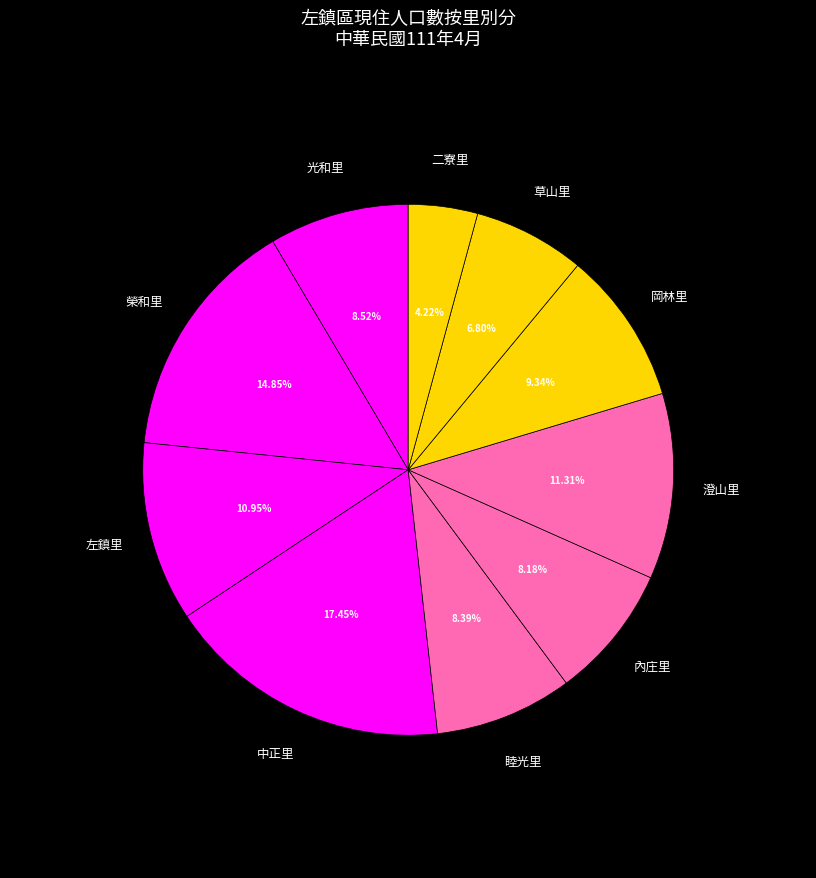

True or false: 內庄里 accounts for 1% of the total.

False